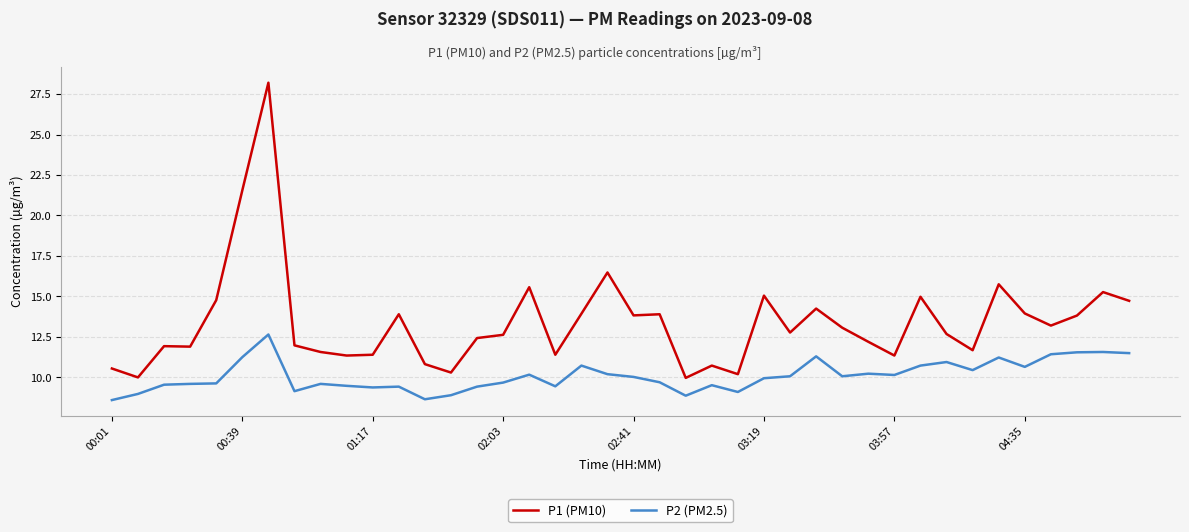

How many lines are shown in the chart?

2